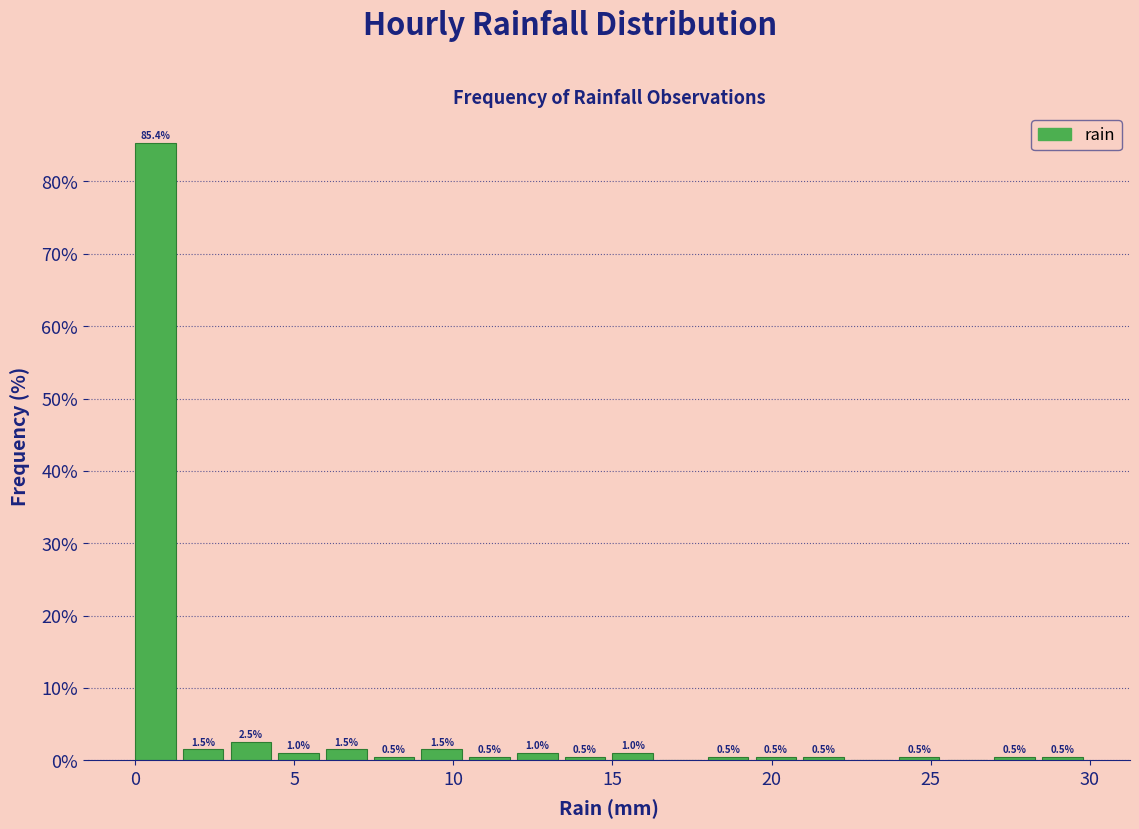

Around what value on the x-axis is the tallest bar? Give the approximate position of its centre, as read against the axis.

0.5